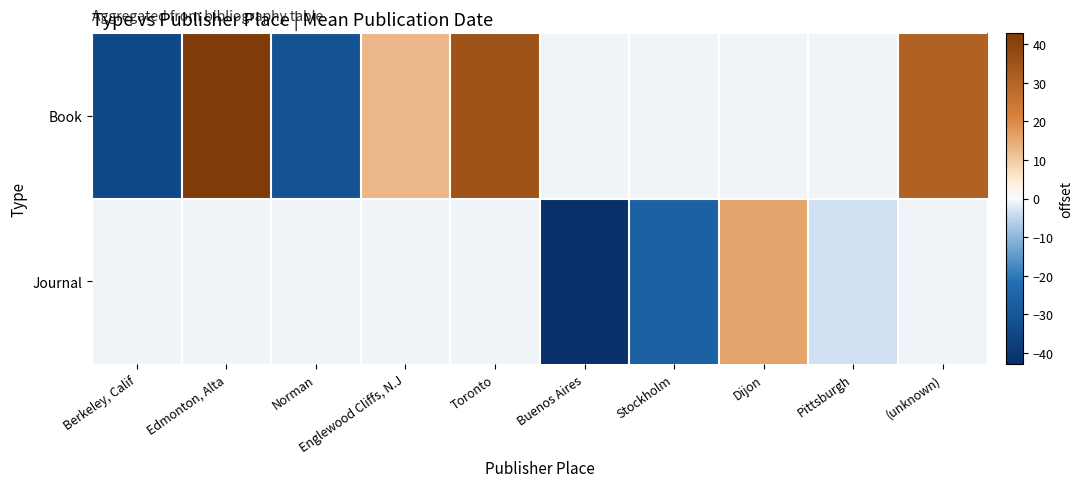

What is the approximate value of Journal at Pittsburgh?

-3.4